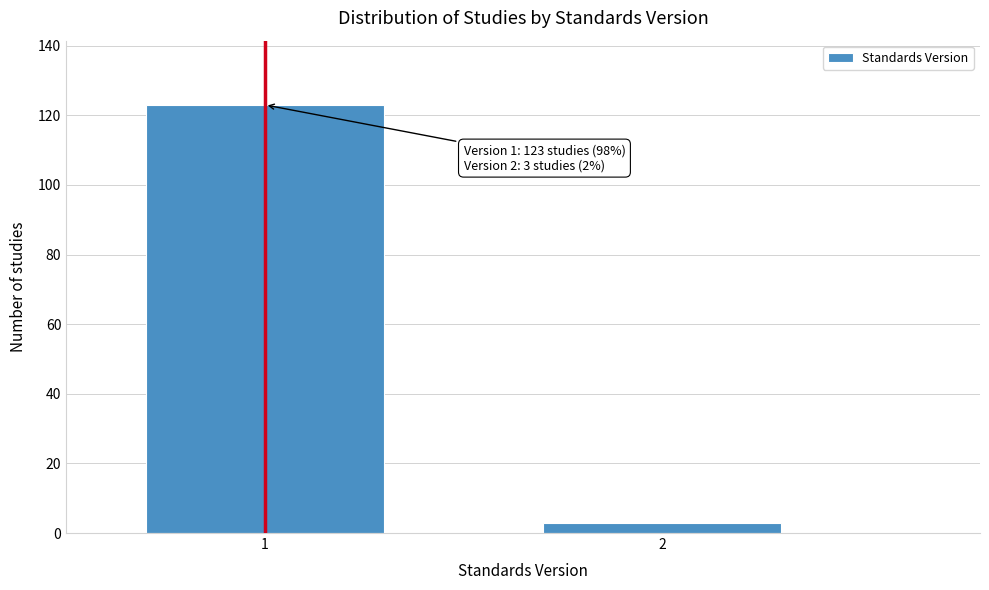

Reading left to right, extract all data points from this chart.

123	3